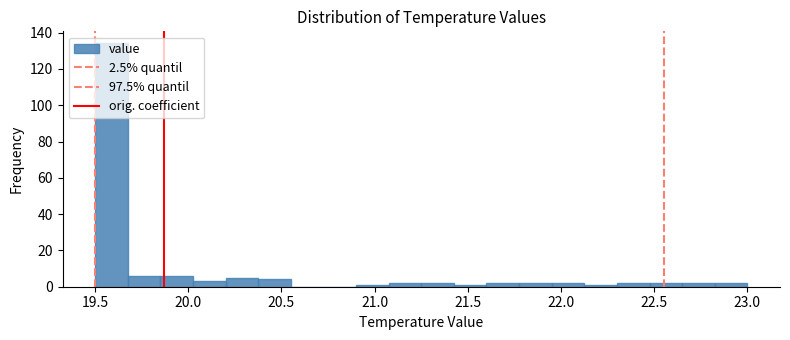

Around what value on the x-axis is the tallest bar? Give the approximate position of its centre, as read against the axis.

19.60